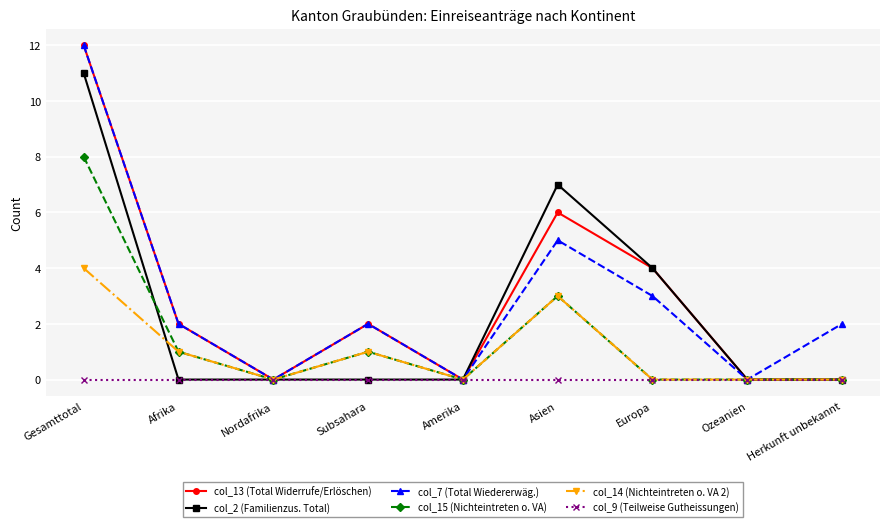

What is the label of the 4th point from the right?

Asien